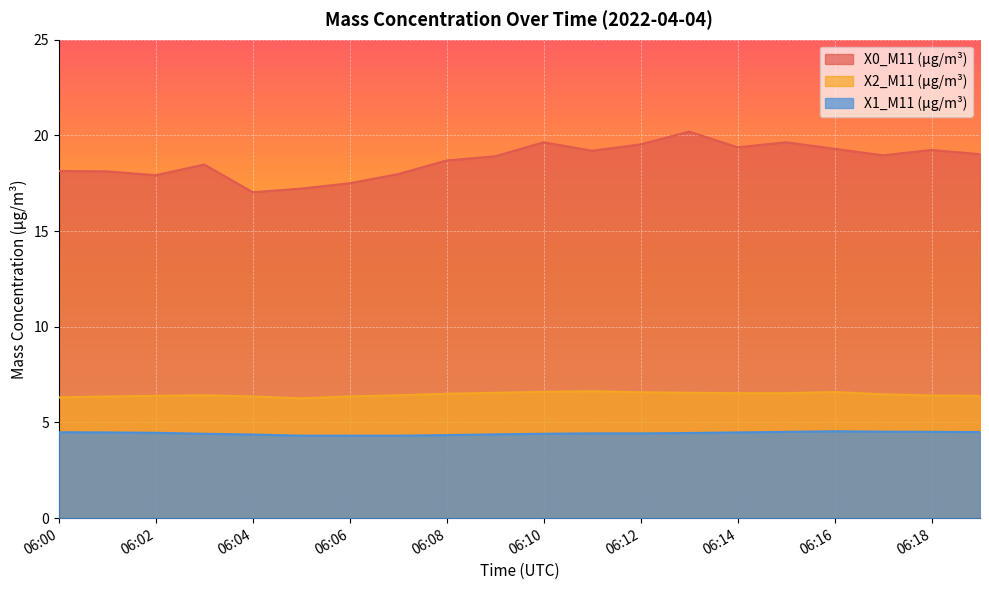

The value of X2_M11 (μg/m³) at 06:01 is 6.4. True or false?

True